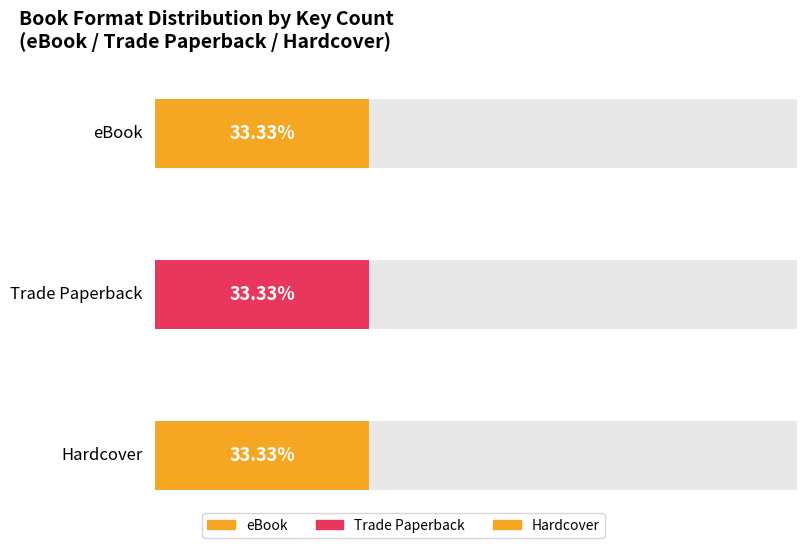

What are all the series names shown in the legend?

eBook, Trade Paperback, Hardcover